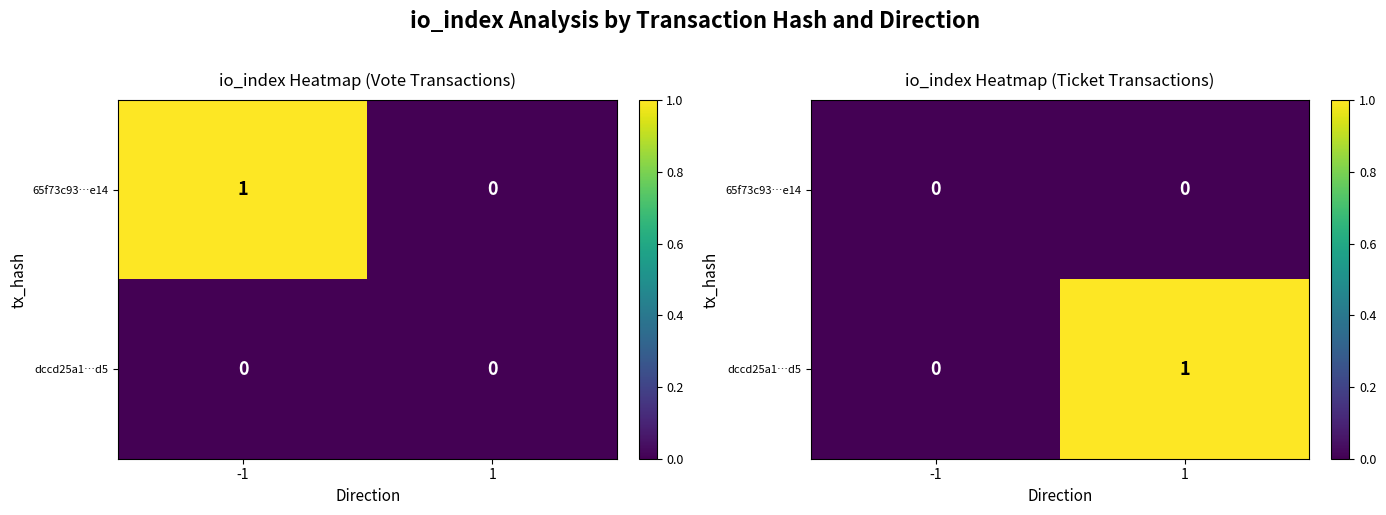

True or false: 65f73c93…e14 has a value of 0 at -1.

True